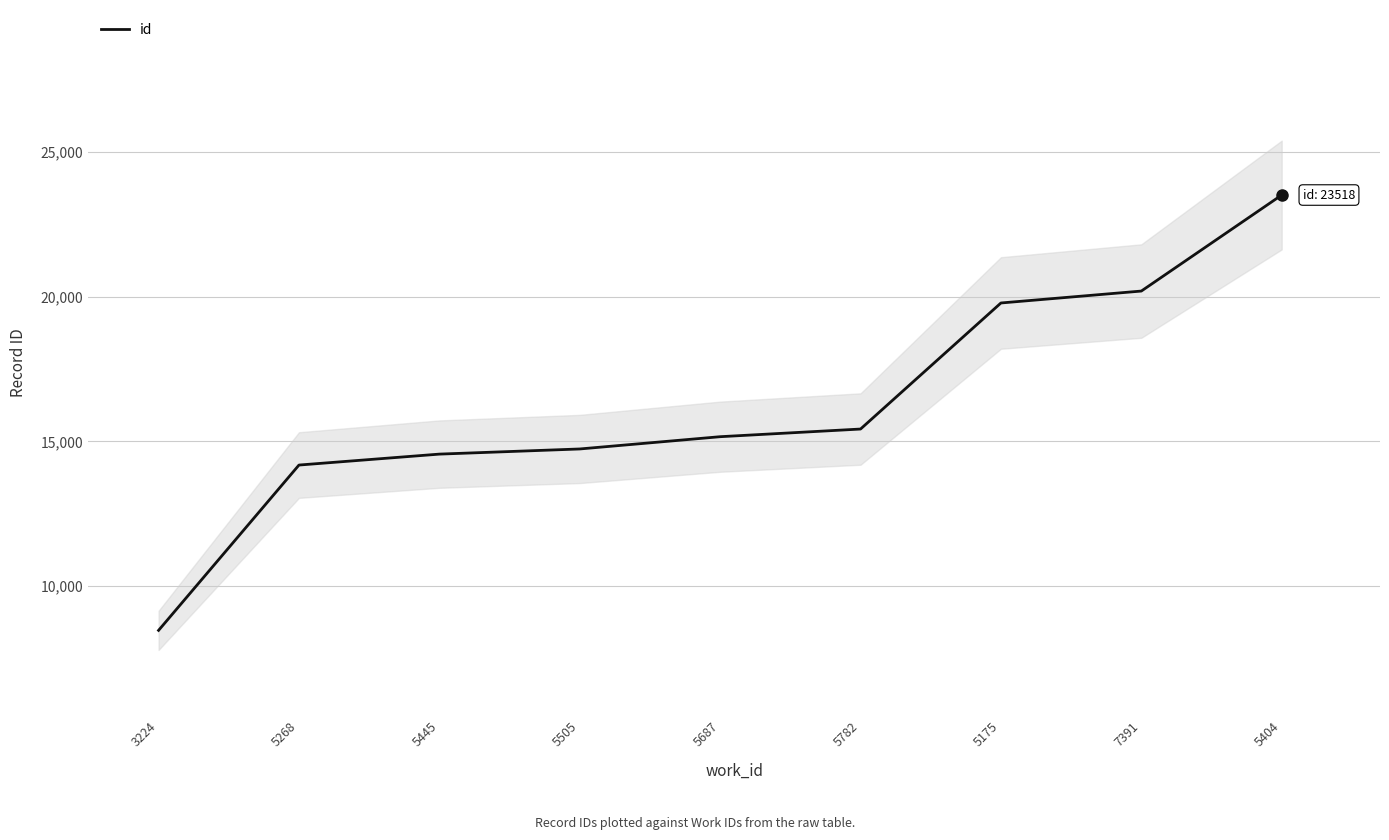

Which label corresponds to the smallest value in the chart?

3224